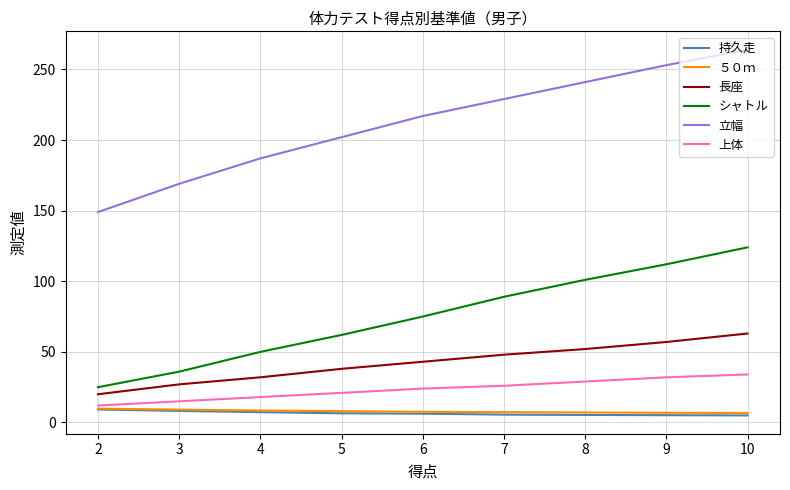

Between 5 and 3, which series saw the biggest shift?

立幅